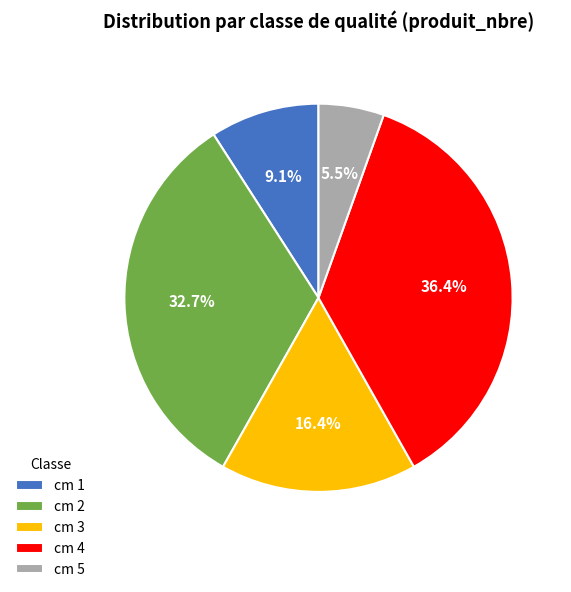

Rank the categories by value from lowest to highest.

cm 5, cm 1, cm 3, cm 2, cm 4